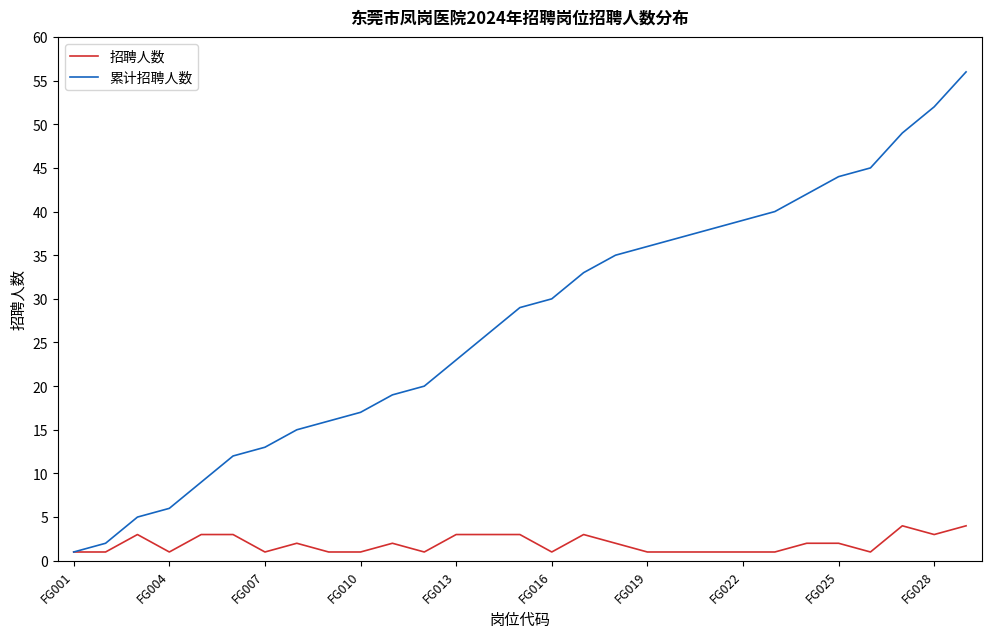

List the series in order of their overall mean, highest first.

累计招聘人数, 招聘人数